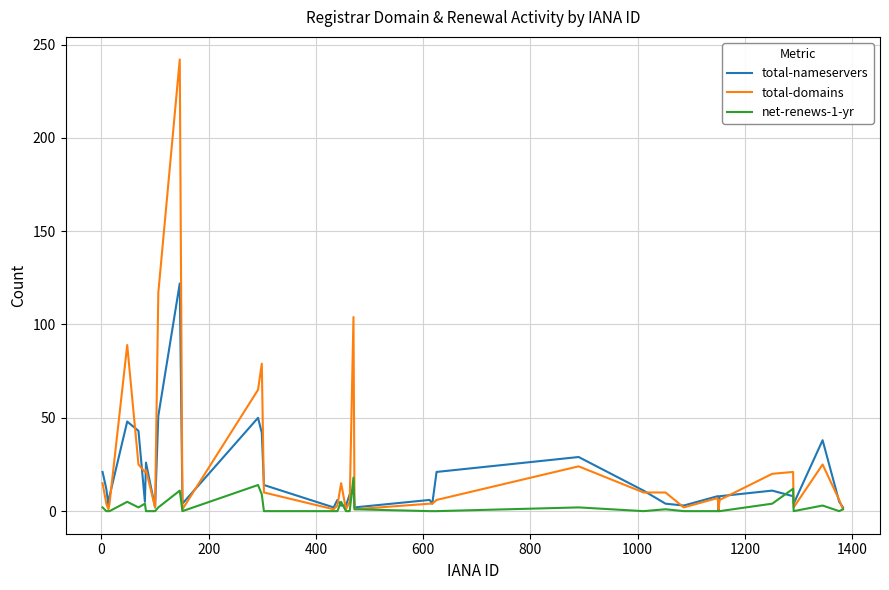

How many categories are shown in the chart?

40